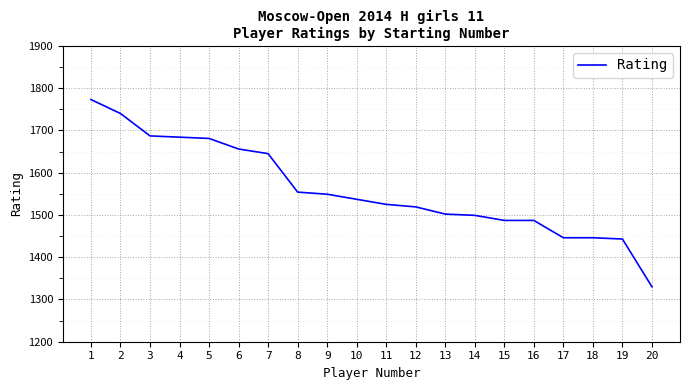

The value at 9 is 2748. True or false?

False